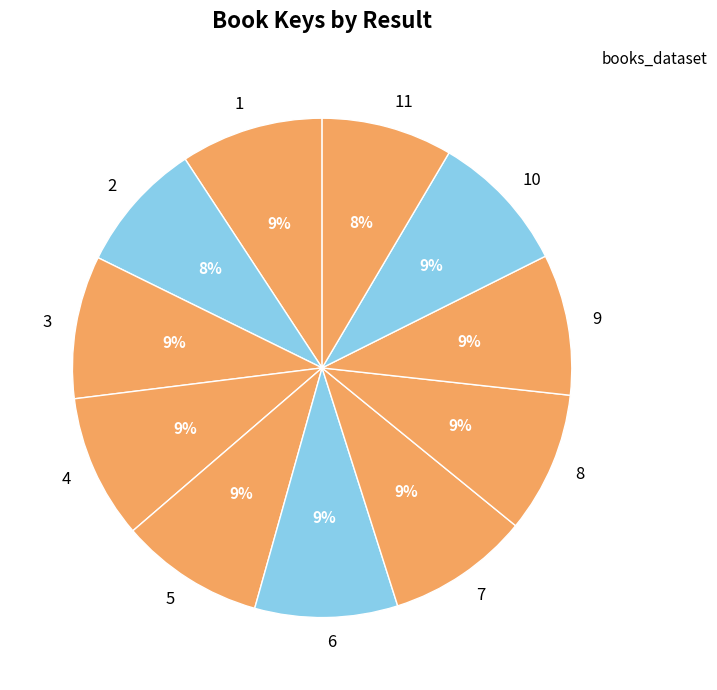

What percentage is the 11 slice, to the nearest percent?

8%